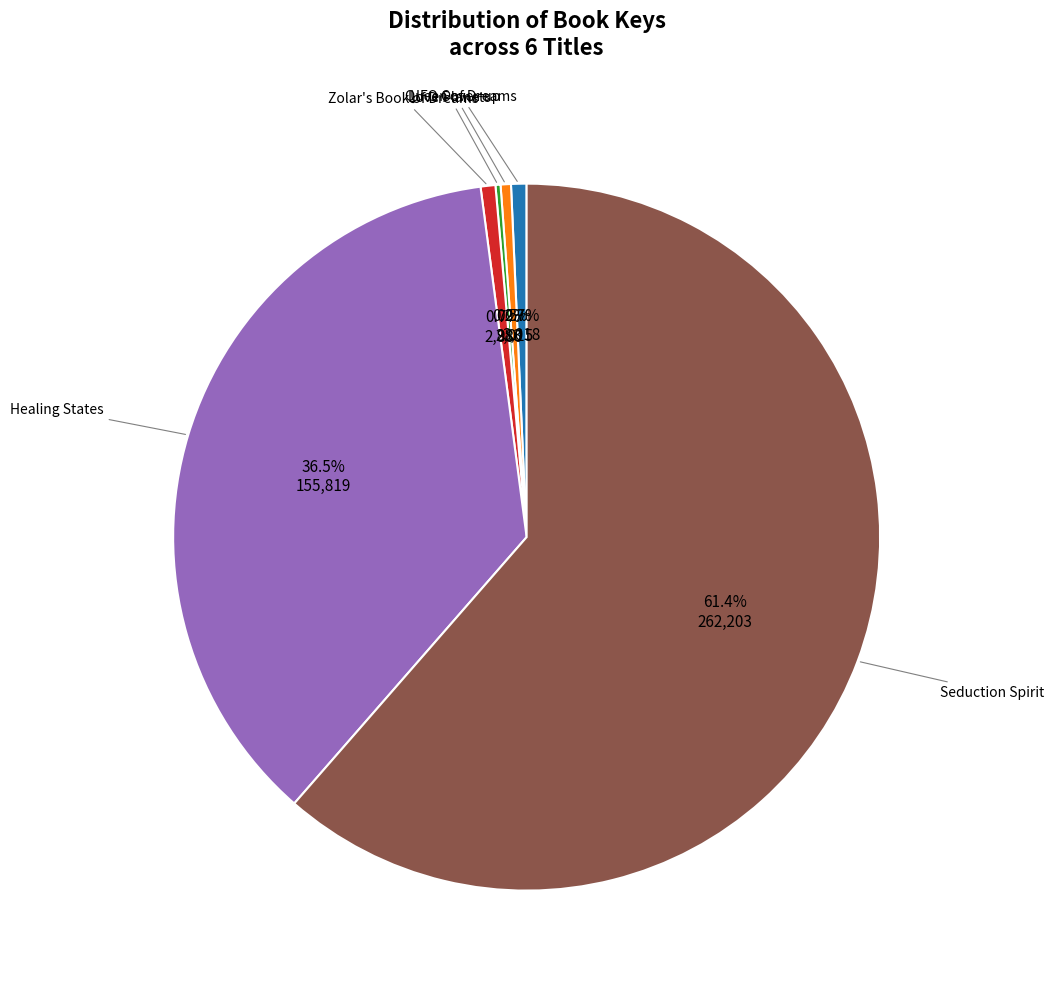

Does any single category account for the majority?

Yes